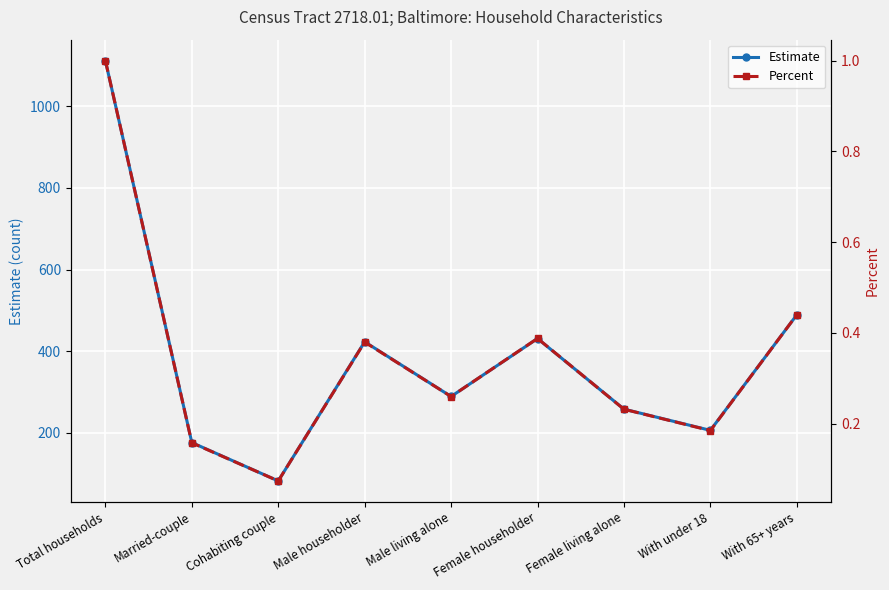

What is the difference between the Estimate values at Female living alone and With 65+ years?

231